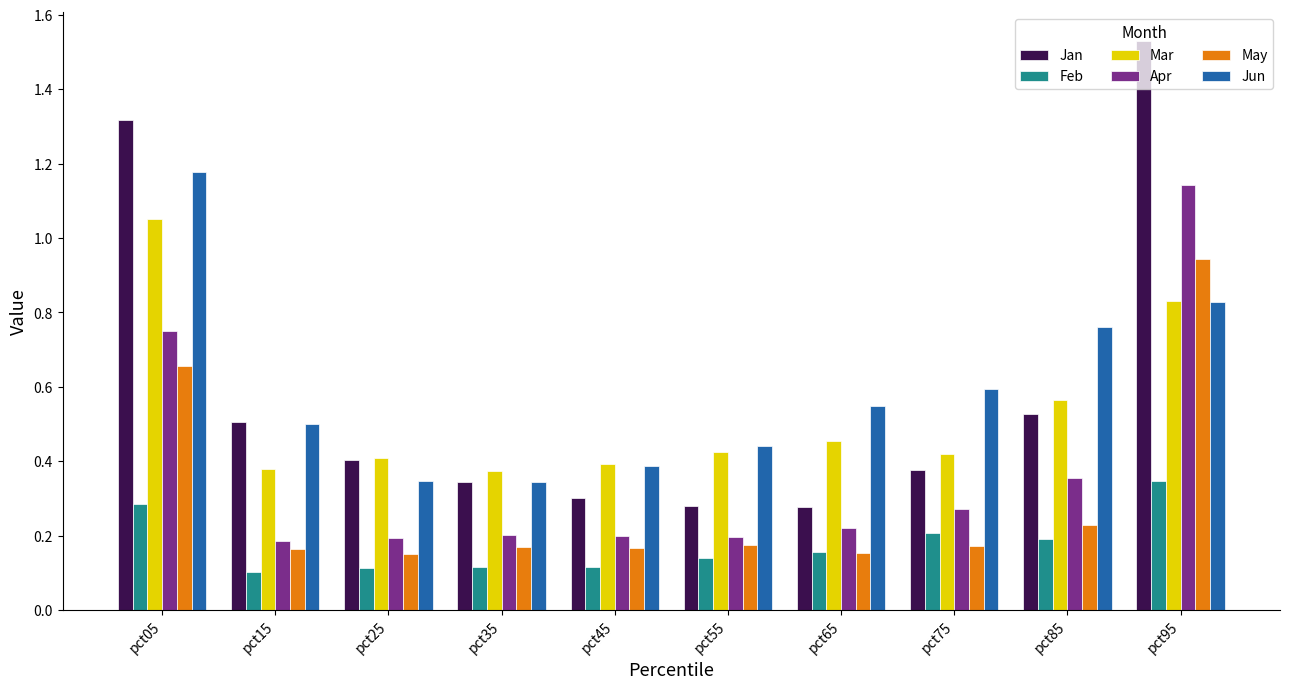

Which series has the widest spread of values?

Jan